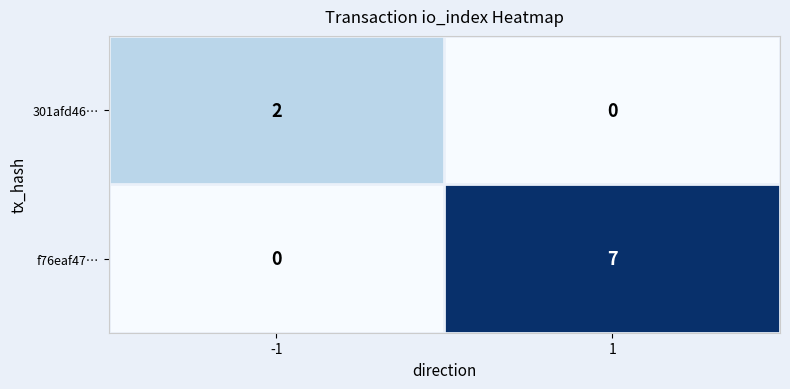

What is the total value across all series at -1?

2